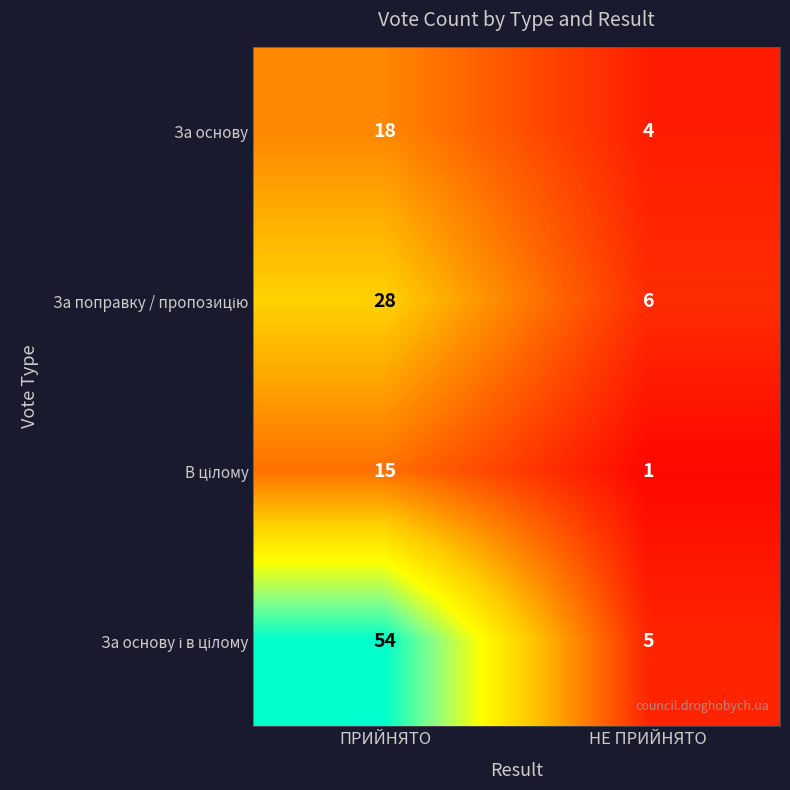

What is the sum of all За основу values?

22